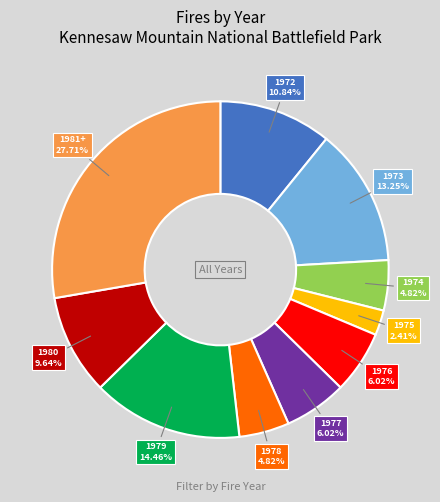

Which category has the biggest portion of the pie?

1981+